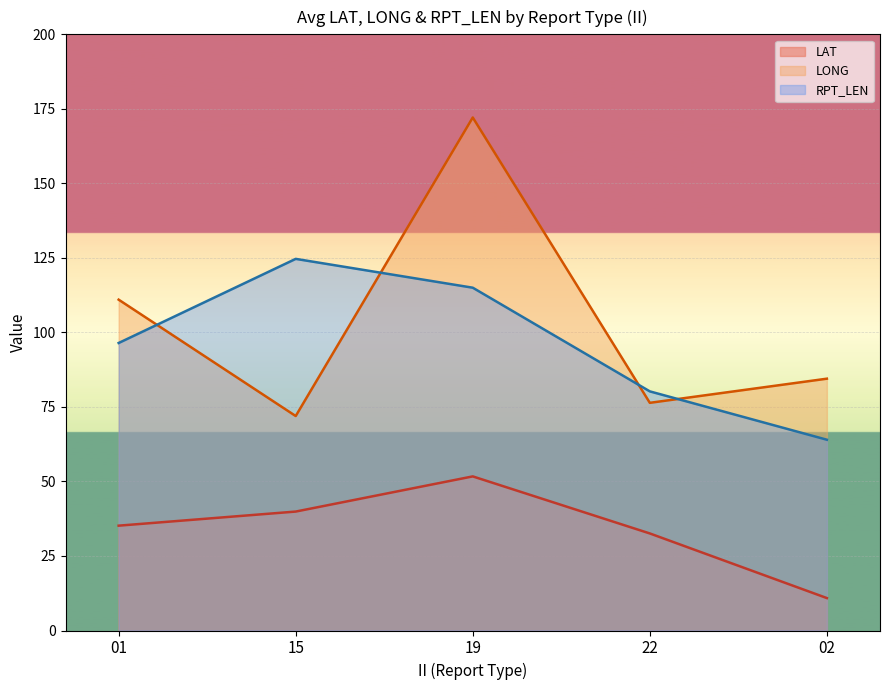

What is the sum of all LAT values?

170.2